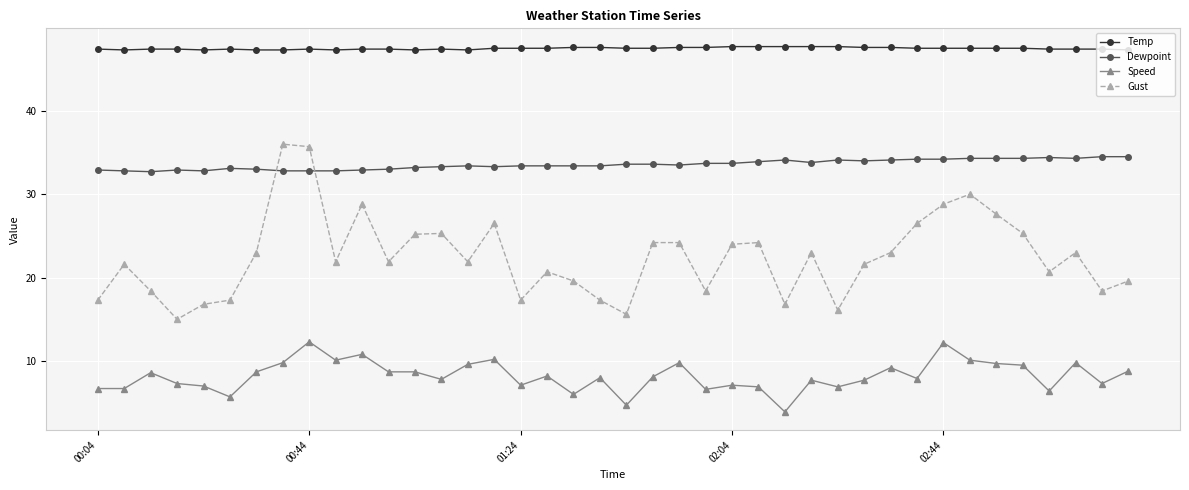

Rank the series by their average value, from highest to lowest.

Temp, Dewpoint, Gust, Speed